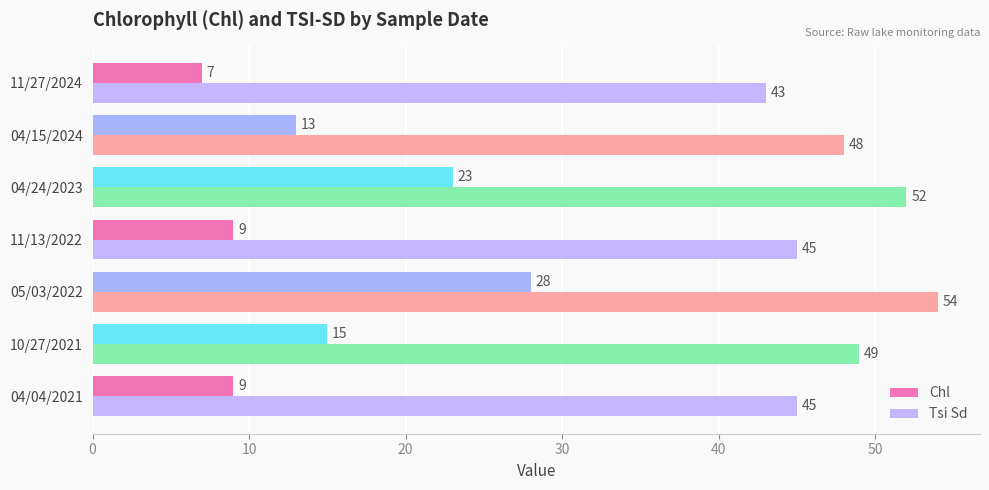

Which label corresponds to the largest value in the chart?

05/03/2022